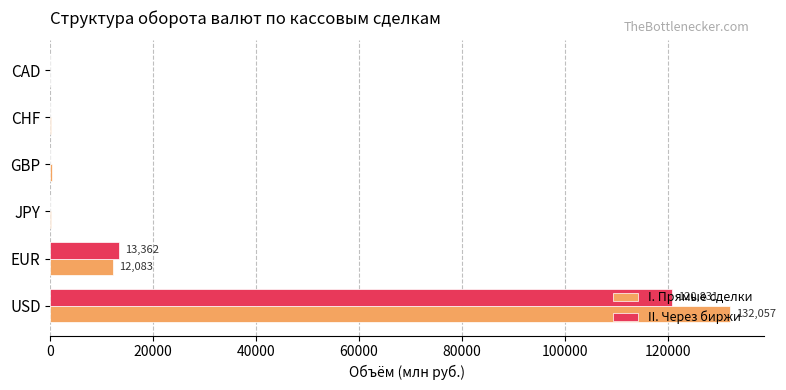

What are all the series names shown in the legend?

I. Прямые сделки, II. Через биржи